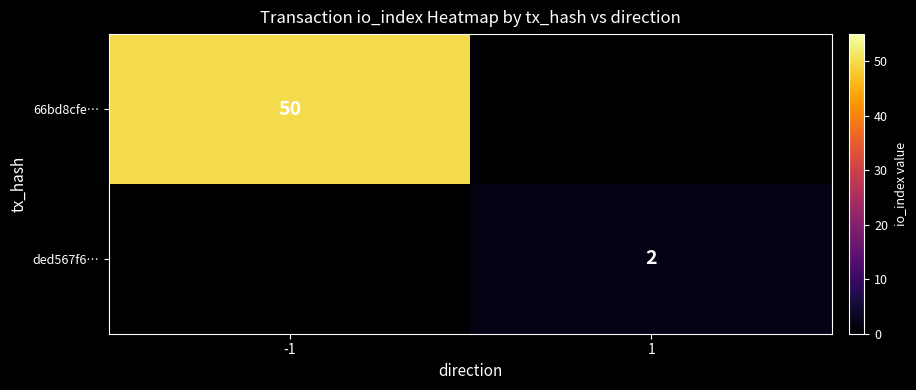

The 66bd8cfe… series shows 10 at -1. True or false?

False